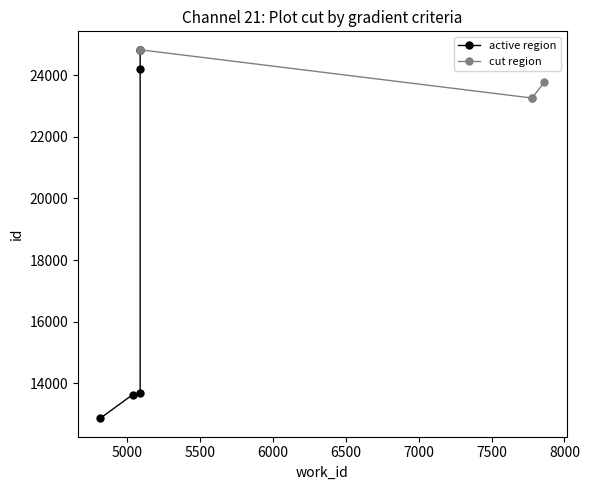

What is the smallest value displayed?

12869